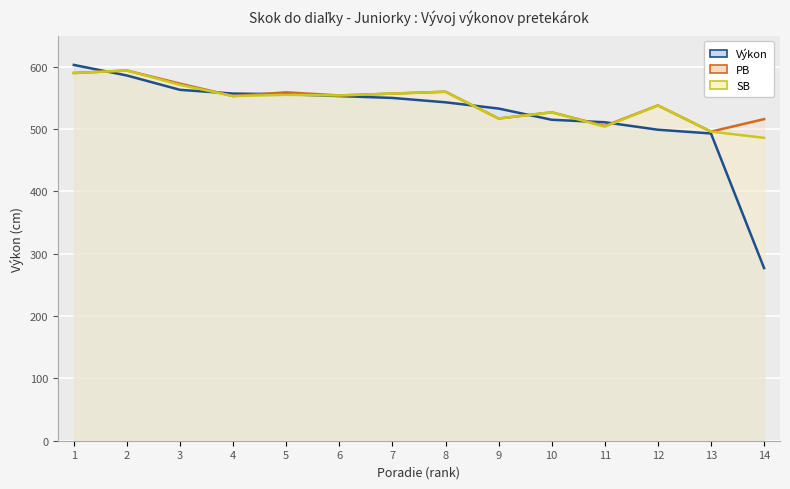

Which series ends up on top after the final intersection of Výkon and PB?

PB